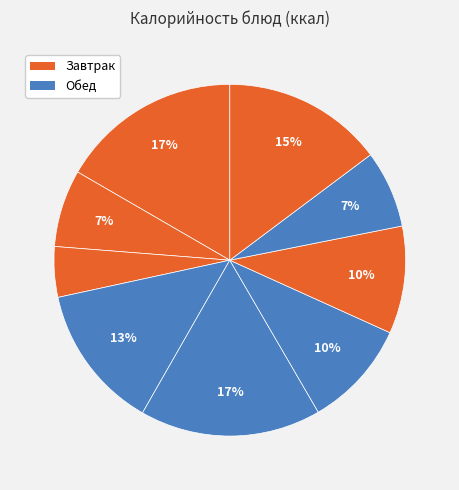

How many segments does this pie chart have?

9